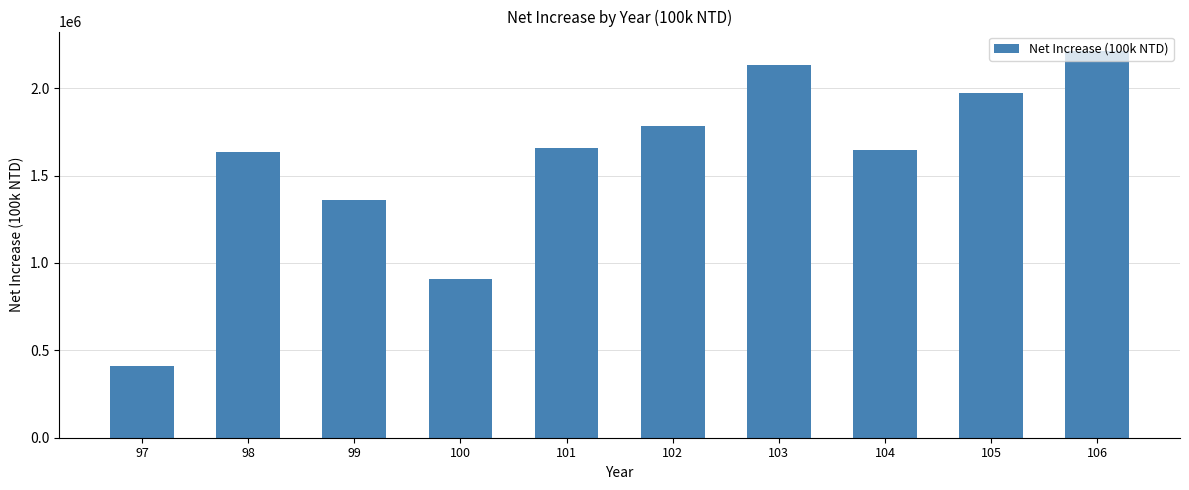

Between 97 and 100, which is larger?

100